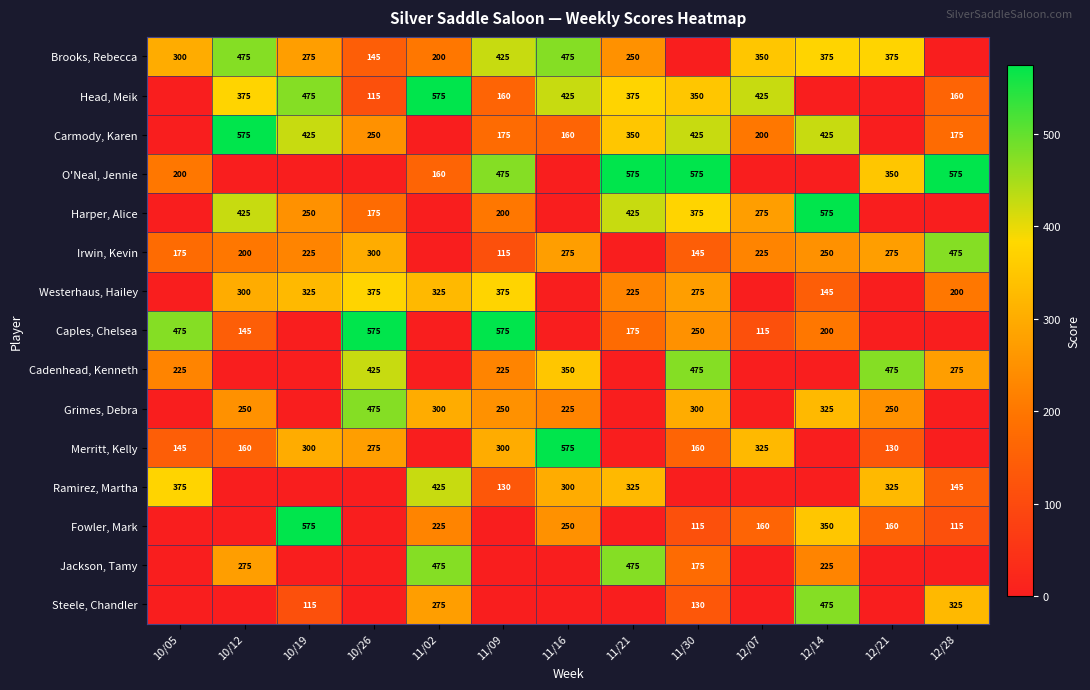

At how many categories does at least one series exceed 19?

13